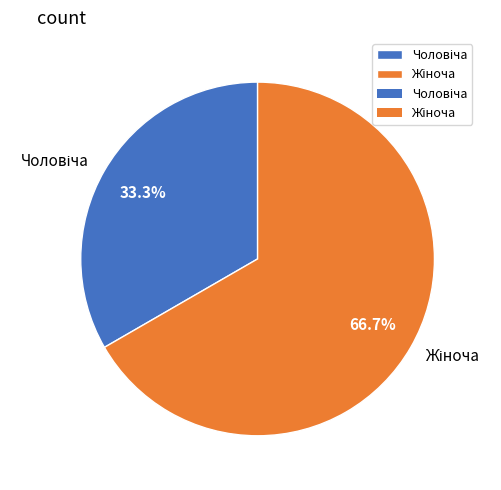

Does any single category account for the majority?

Yes